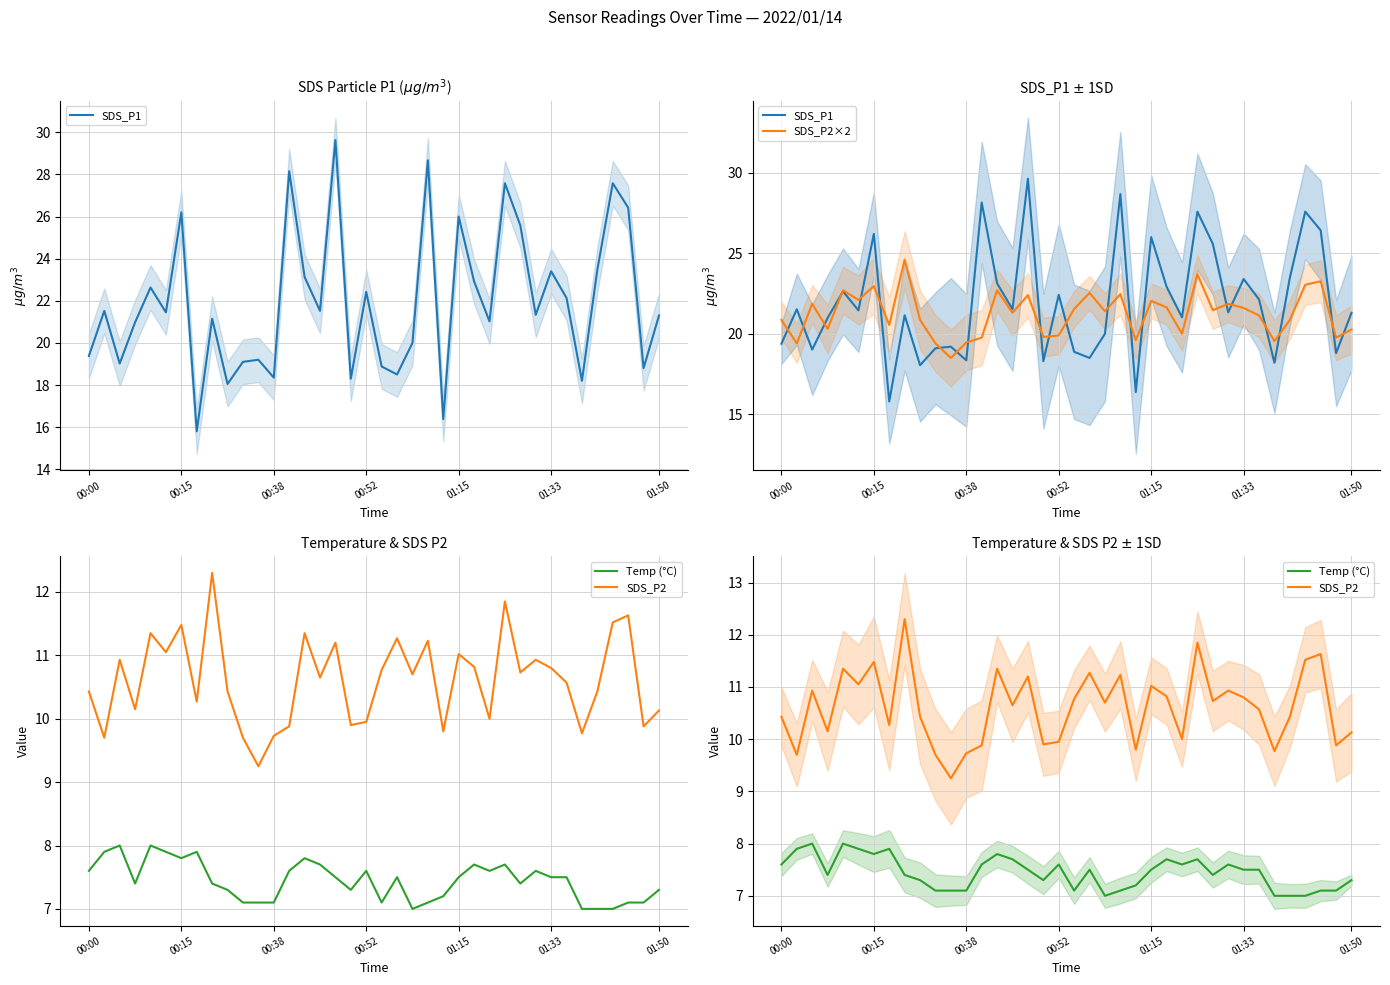

Which category has the highest value across all series?

16